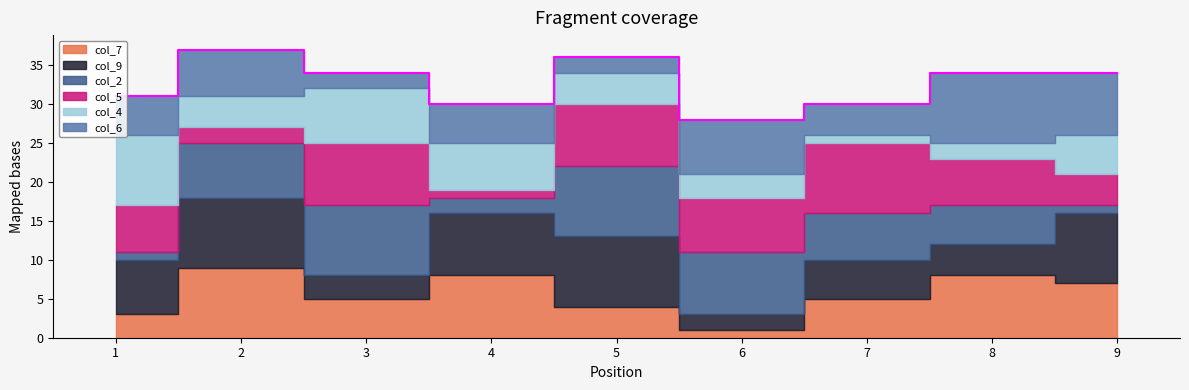

Where is col_2 nearest to the value 5?

8